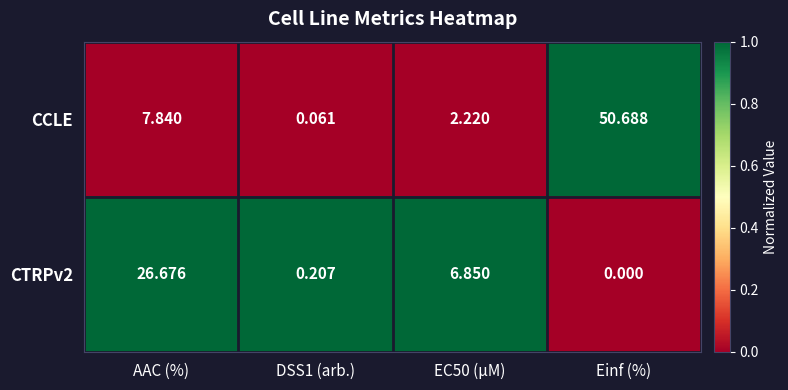

Which category has the highest value across all series?

Einf (%)